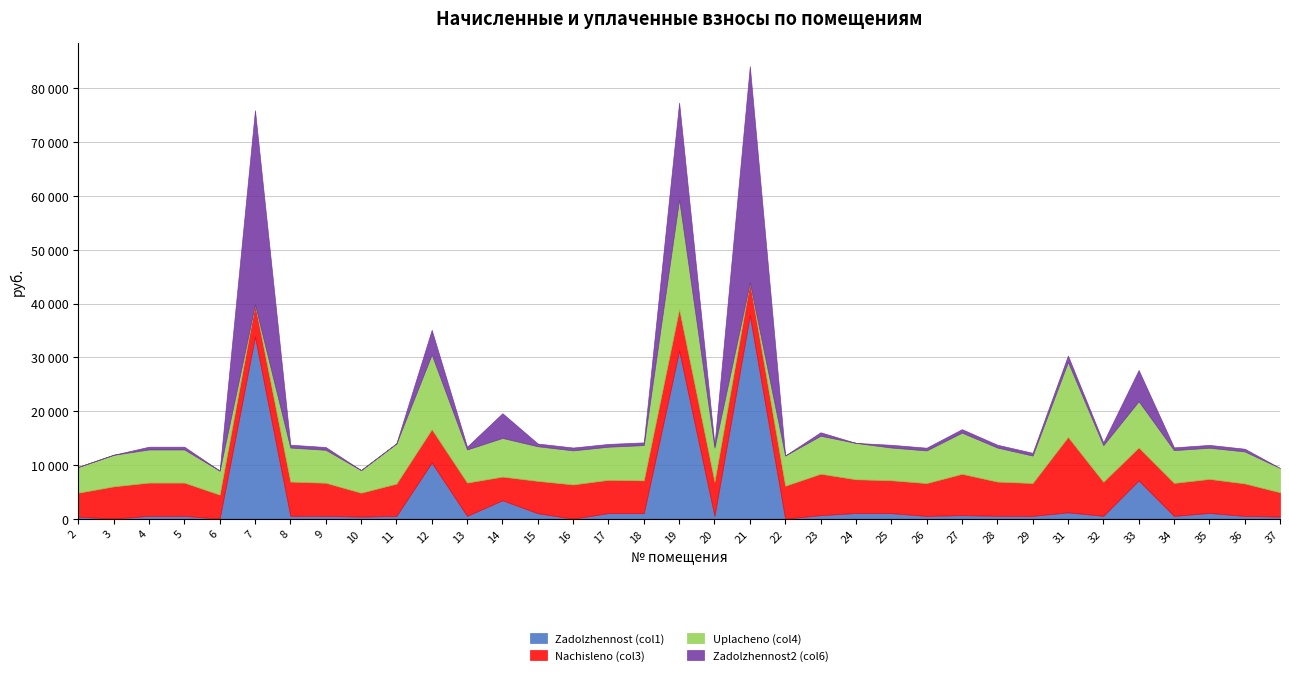

Which series has the largest total across all categories?

Uplacheno (col4)